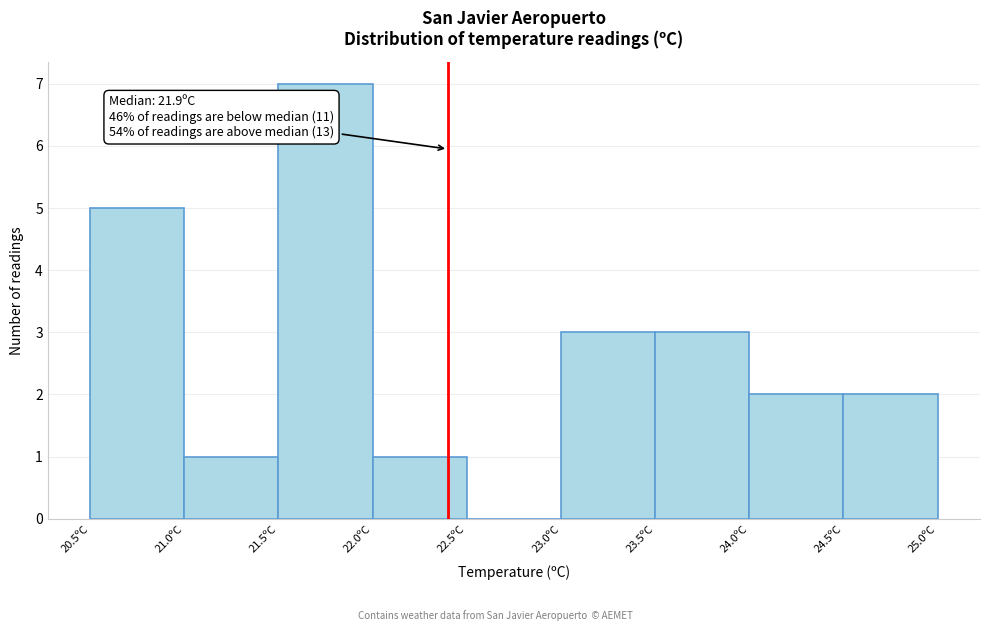

Which range on the x-axis has the tallest bar?

21.5 to 22.0